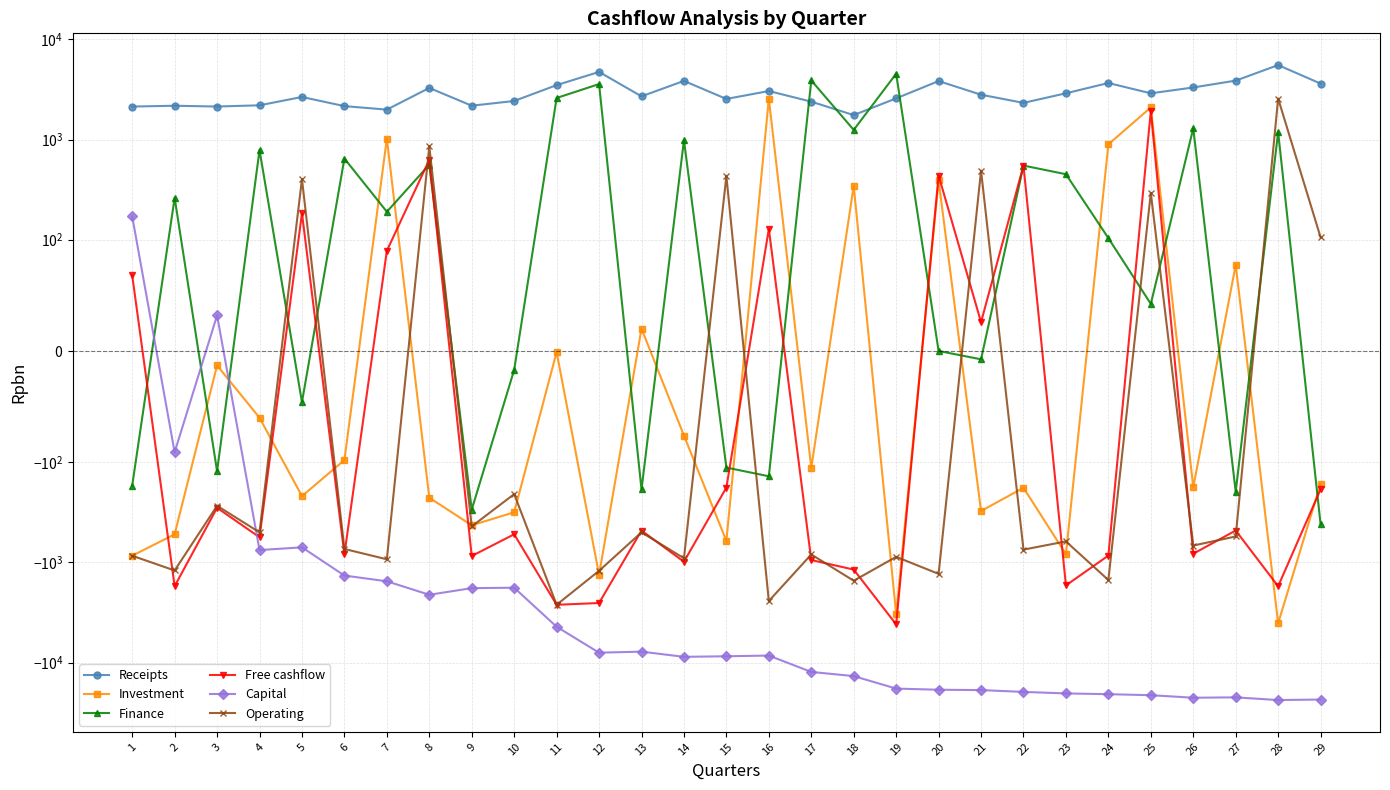

Rank the categories by Investment value from lowest to highest.

28, 19, 12, 1, 23, 15, 2, 9, 10, 21, 8, 5, 22, 26, 29, 17, 6, 14, 4, 3, 11, 13, 27, 18, 20, 24, 7, 25, 16